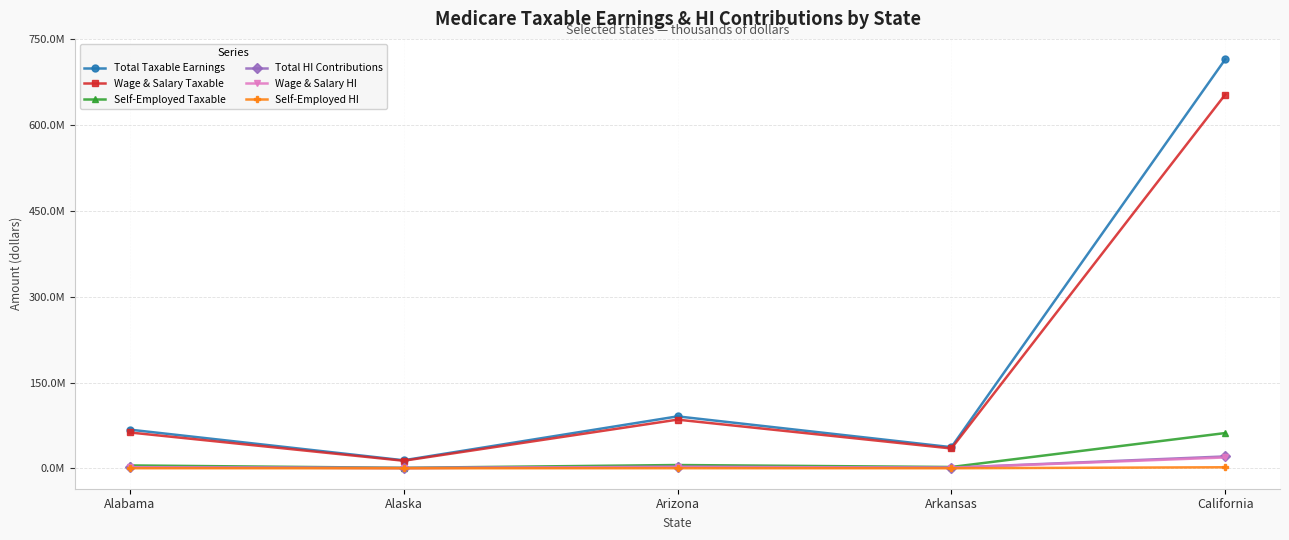

Which series has the largest total across all categories?

Total Taxable Earnings